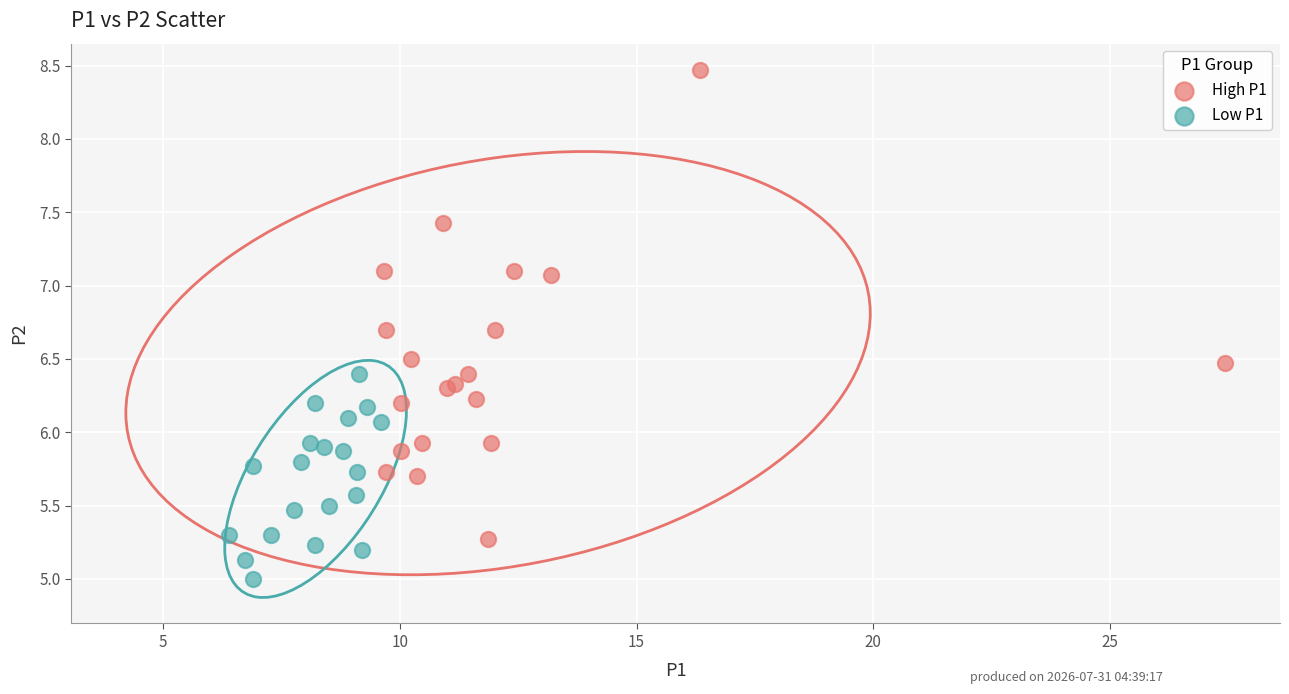

Which series reaches the minimum Y coordinate?

Low P1